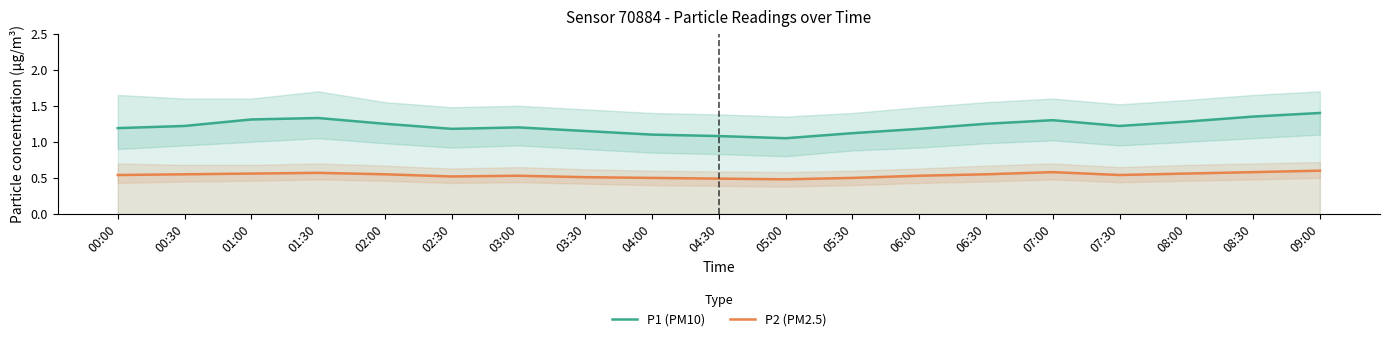

At which category does P1 (PM10) reach its first local valley?

02:30